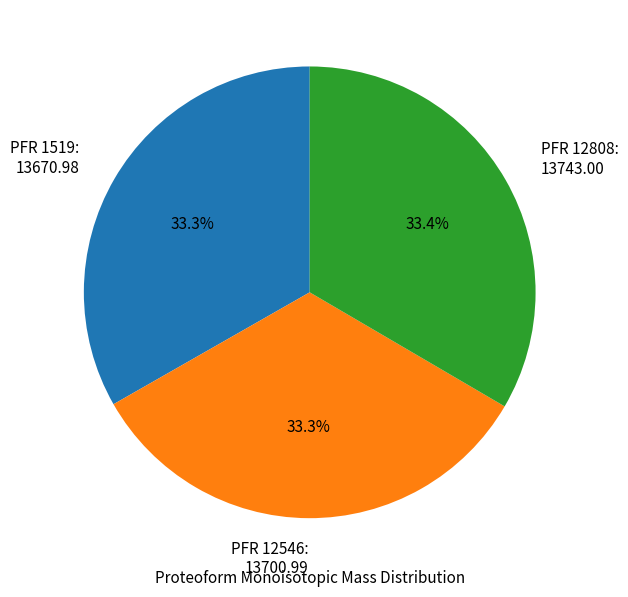

Is there a majority slice in this chart?

No